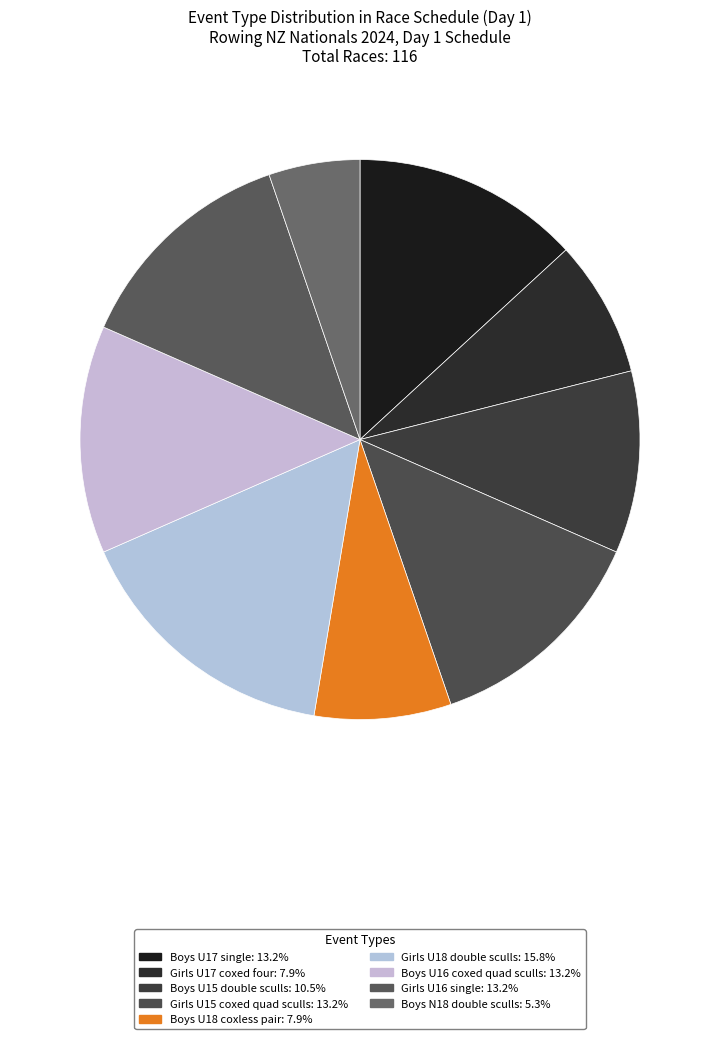

True or false: Boys N18 double sculls accounts for 1% of the total.

False